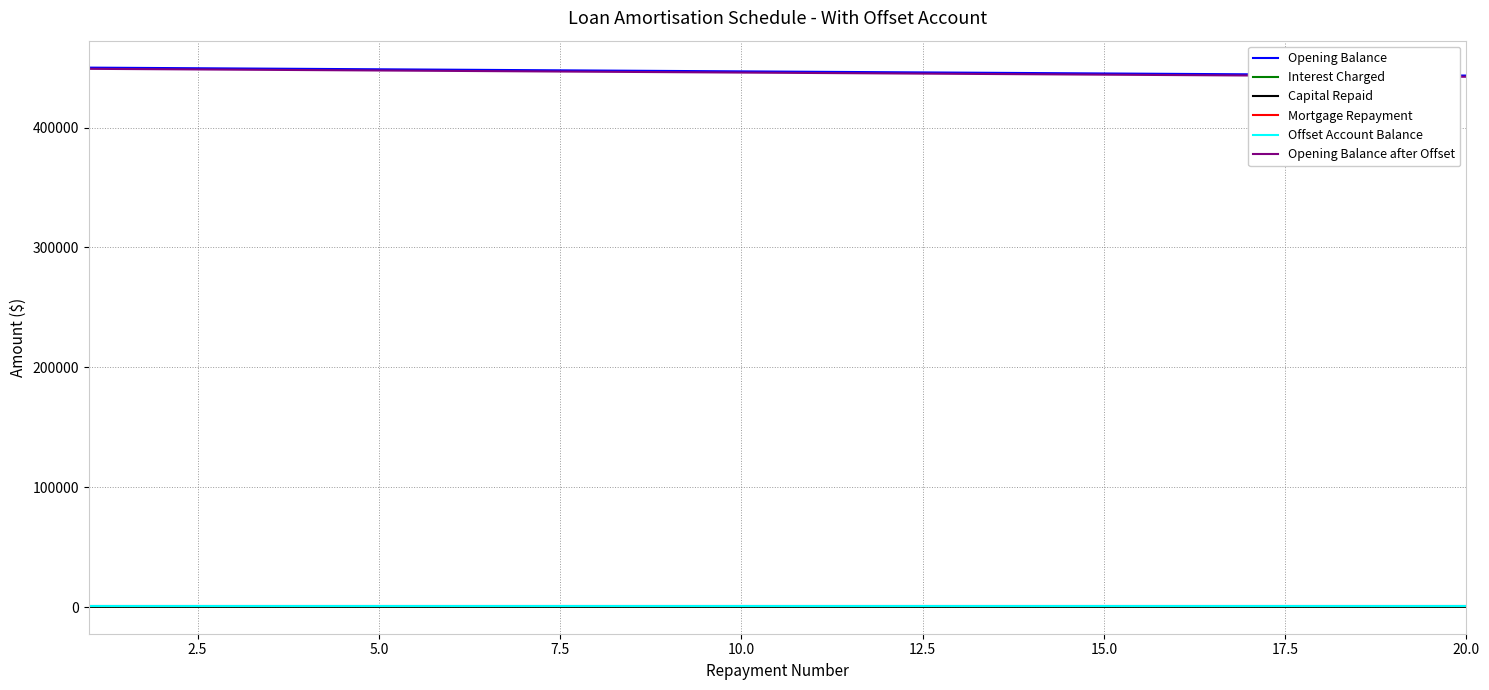

True or false: Mortgage Repayment and Opening Balance after Offset intersect in this chart.

False